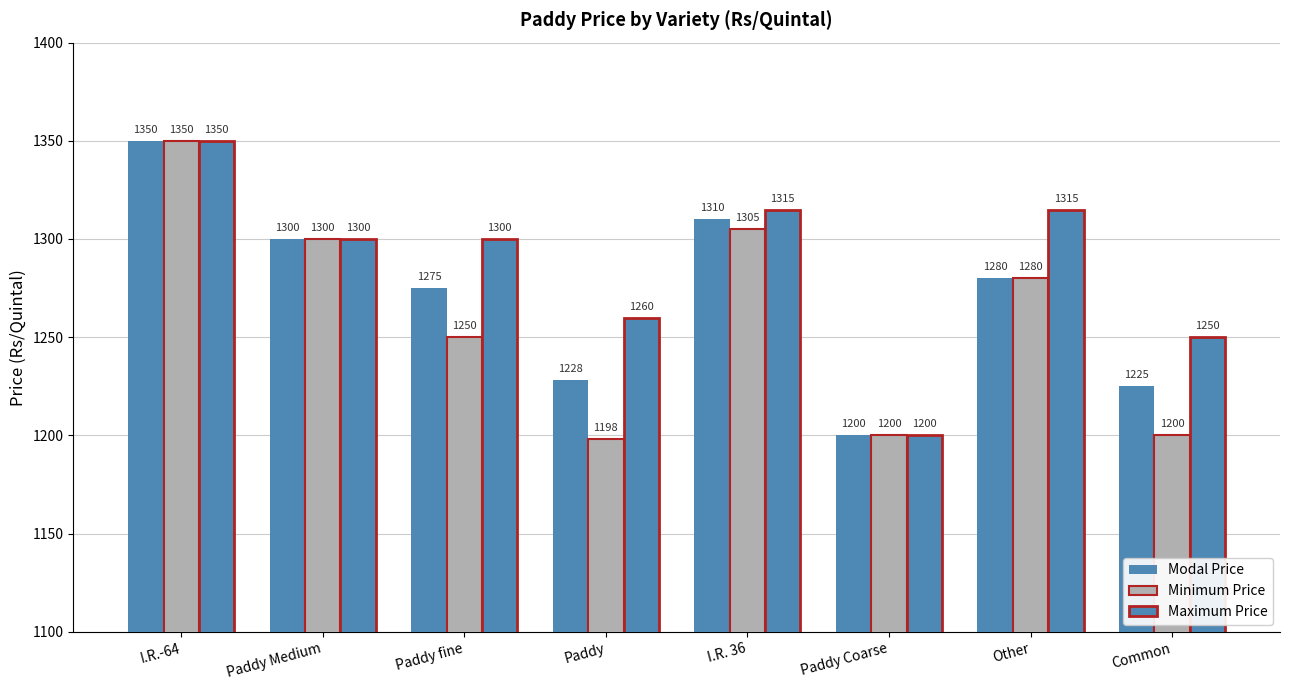

How many groups of bars are there?

8